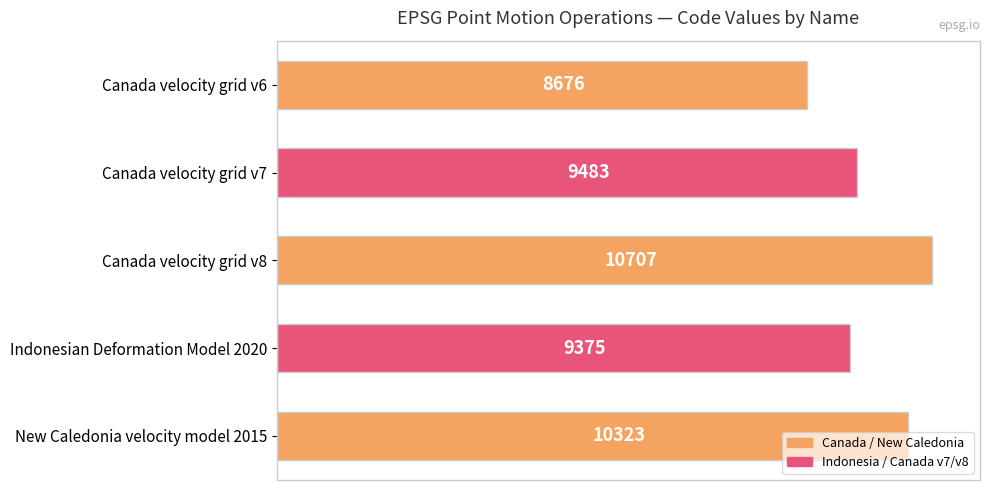

Between Canada velocity grid v7 and Canada velocity grid v8, which is larger?

Canada velocity grid v8